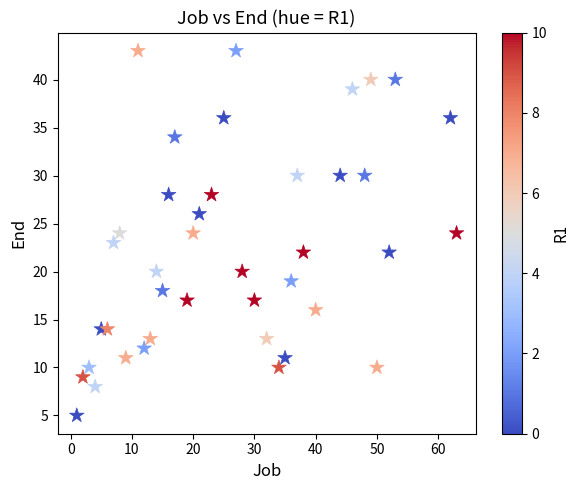

What is the range of X values (max minus min)?

62